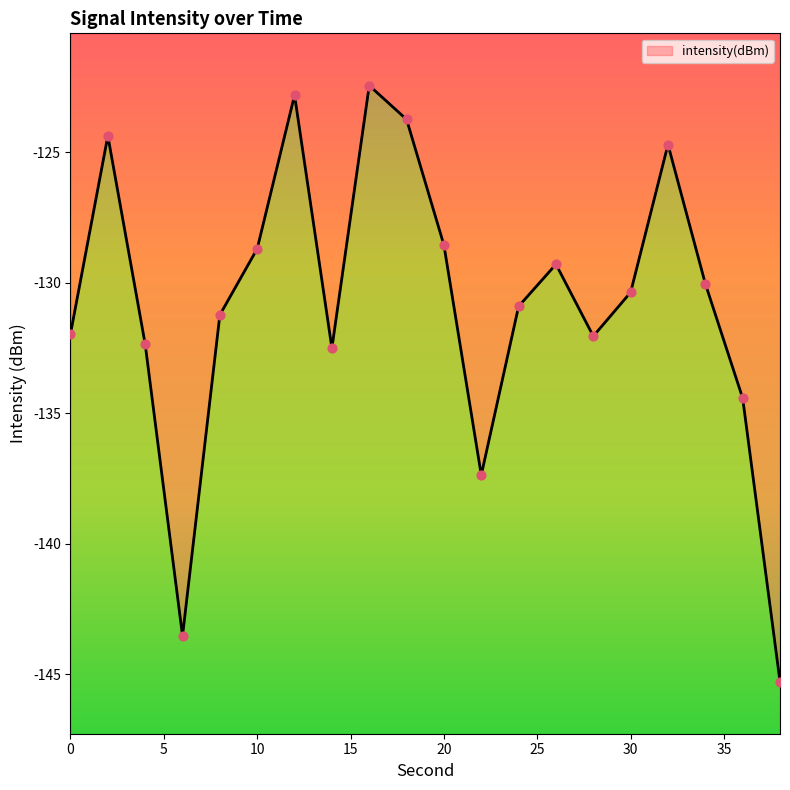

What is the change in value from 12 to 32?

-1.9